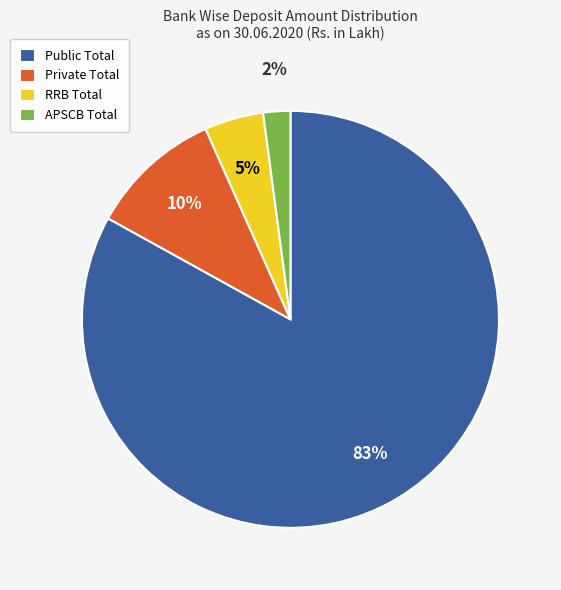

What is the largest slice in the pie chart?

Public Total